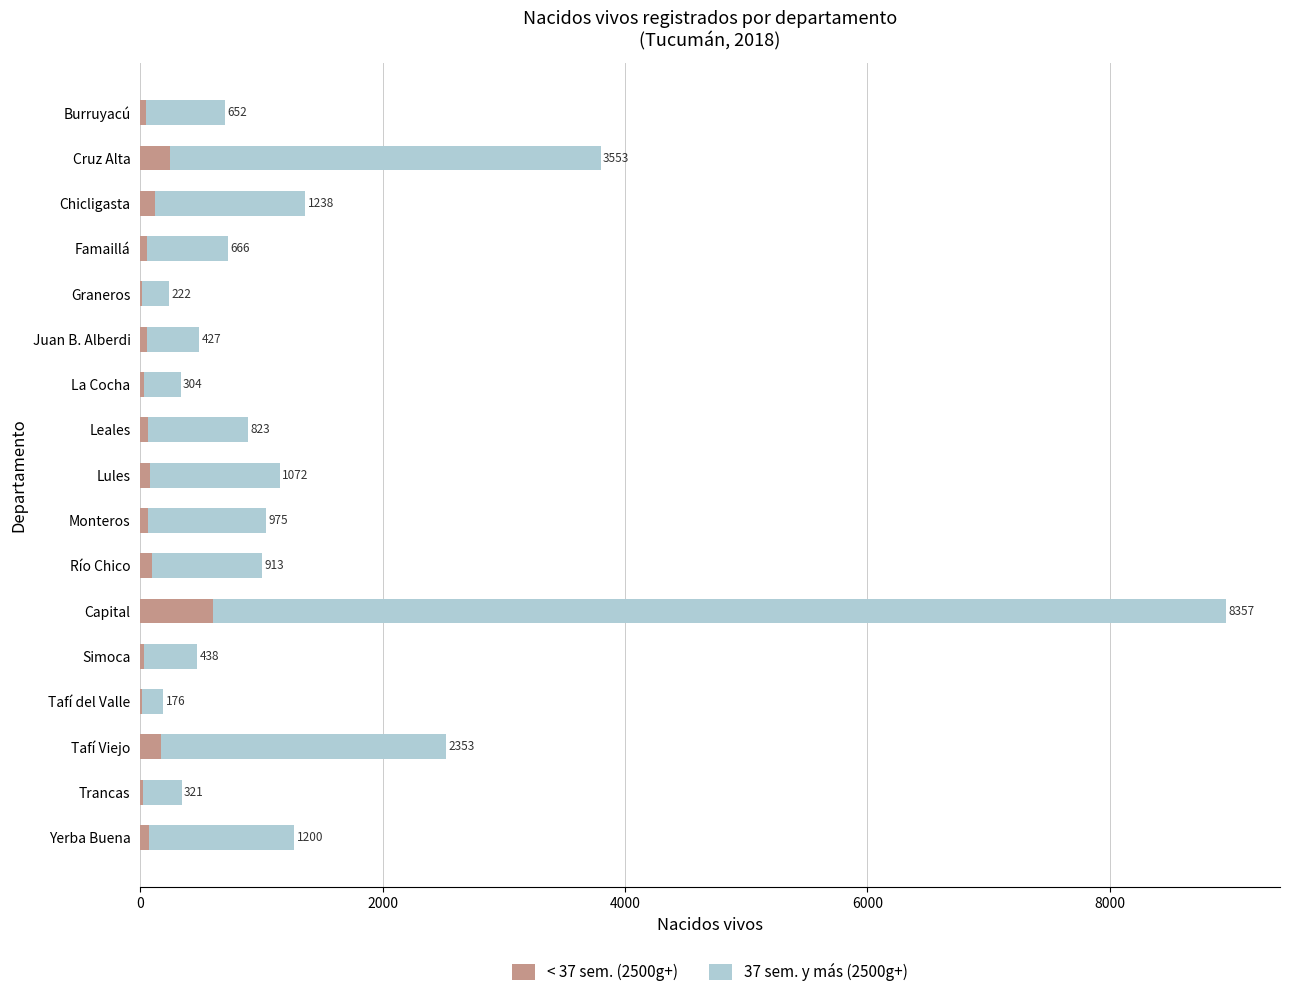

At which category is the sum across all series the highest?

Capital